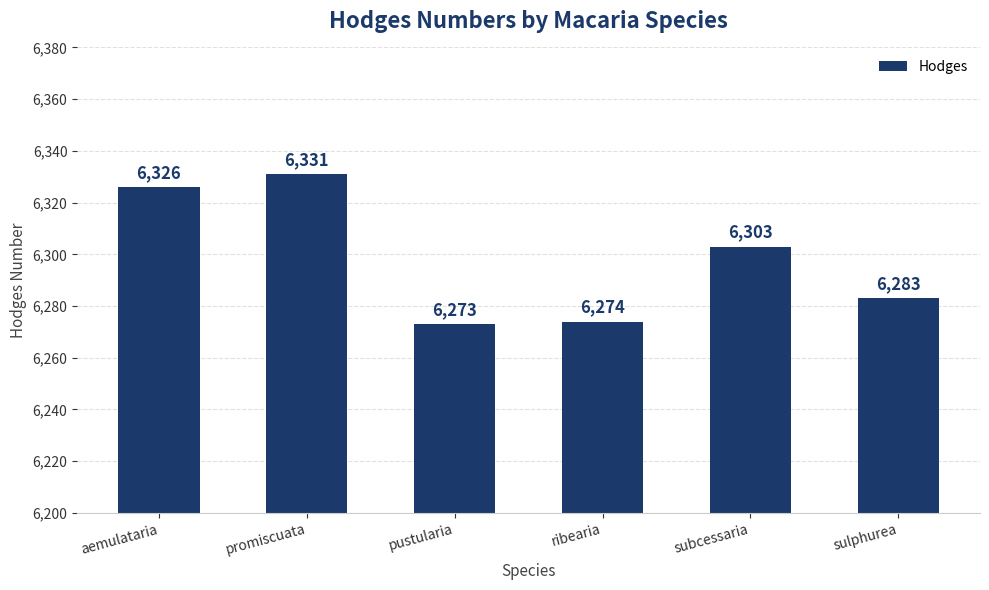

Rank the categories by value from lowest to highest.

pustularia, ribearia, sulphurea, subcessaria, aemulataria, promiscuata